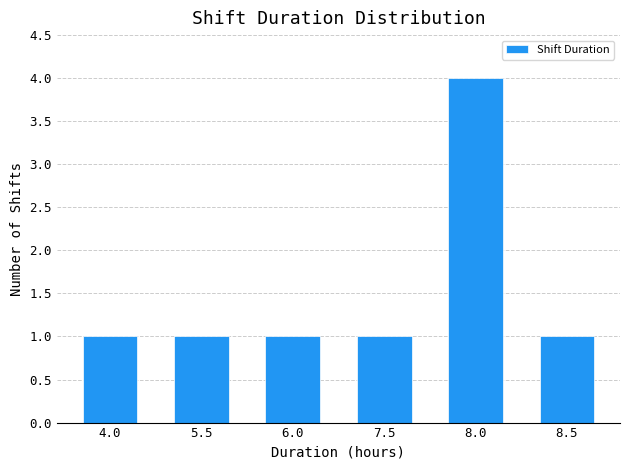

Reading left to right, extract all data points from this chart.

1	1	1	1	4	1